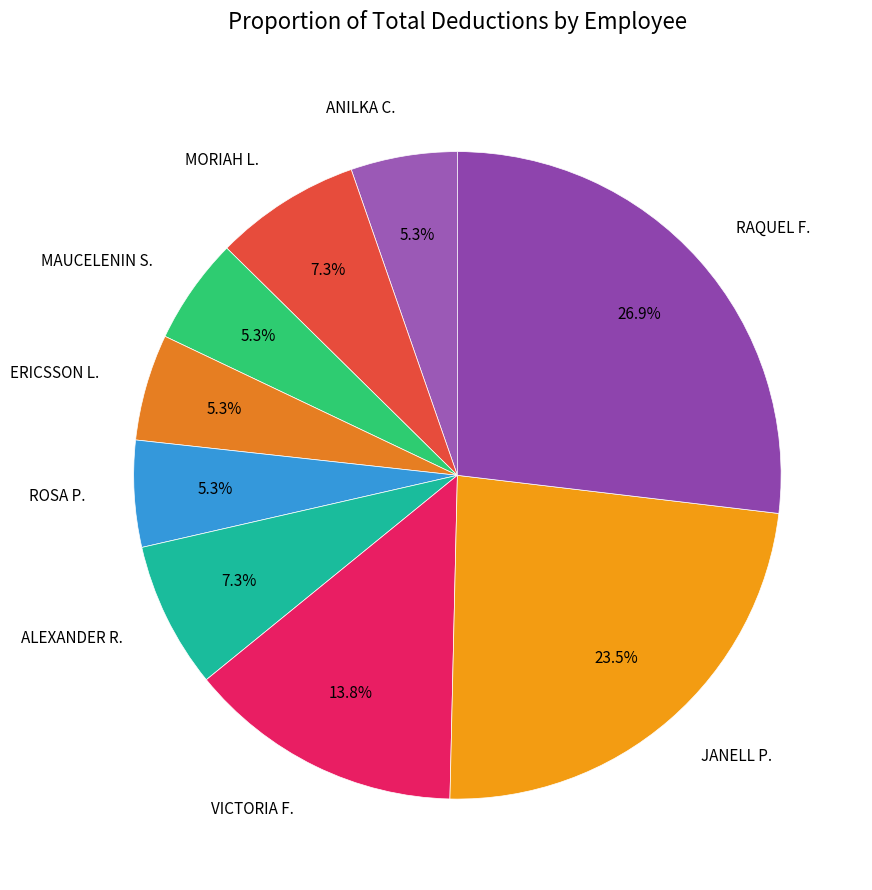

What percentage do ANILKA C. and MORIAH L. together represent?

12.6%